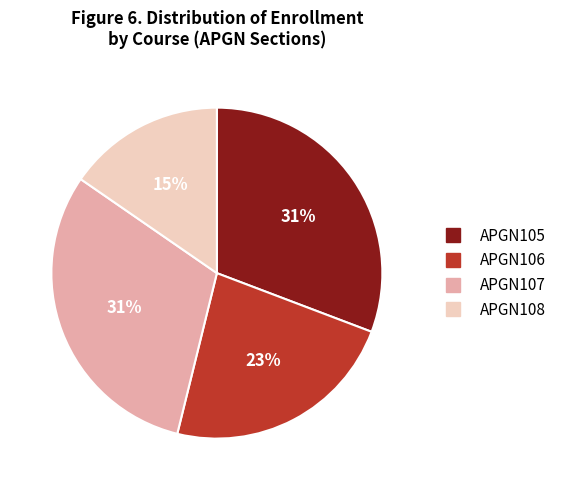

Does any single category account for the majority?

No